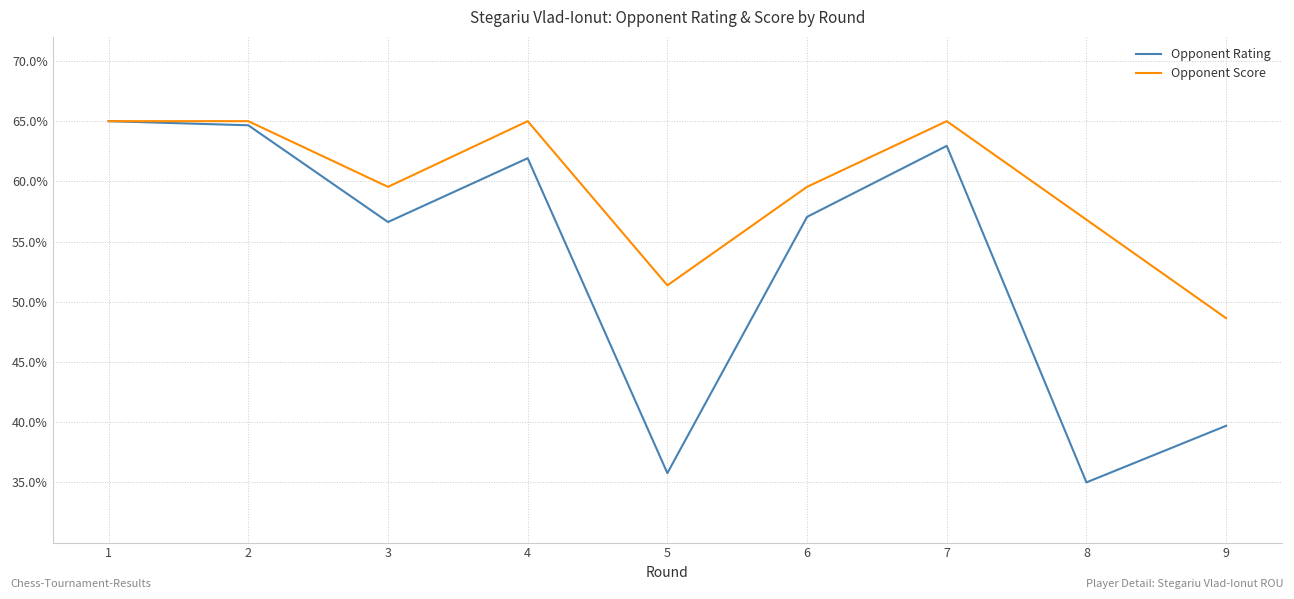

Which series has the largest range (max minus min)?

Opponent Rating